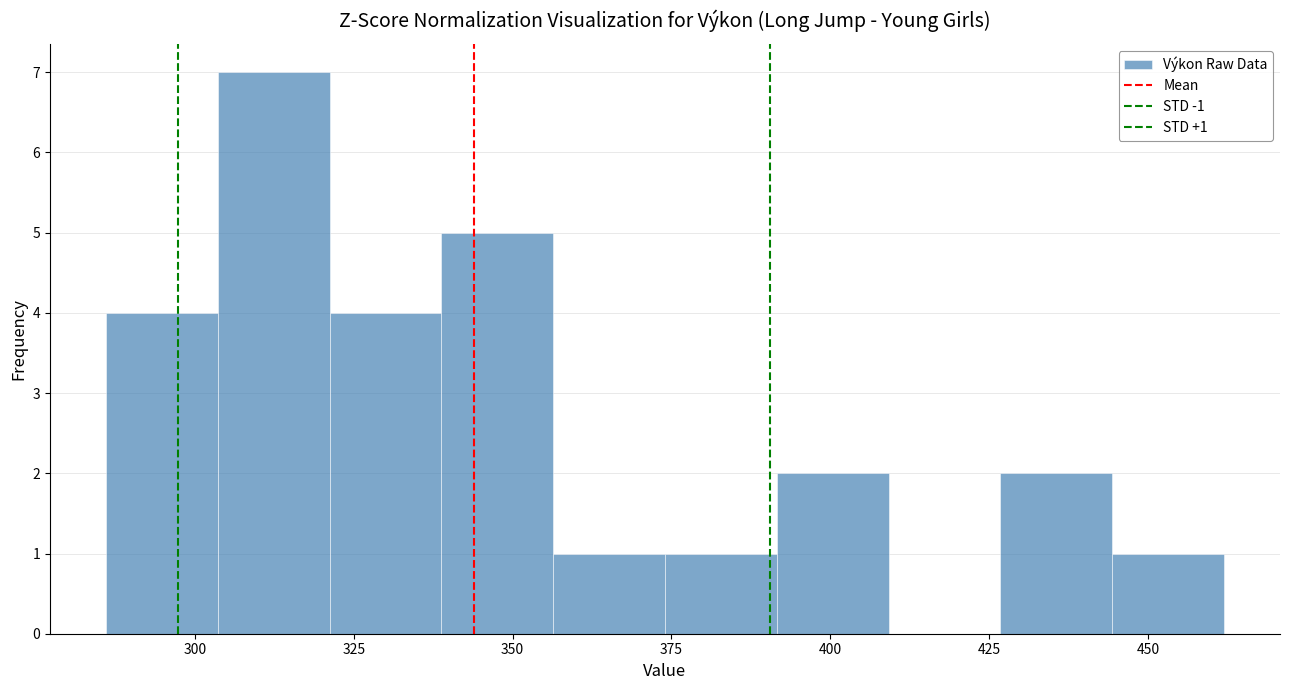

Around what value on the x-axis is the tallest bar? Give the approximate position of its centre, as read against the axis.

310